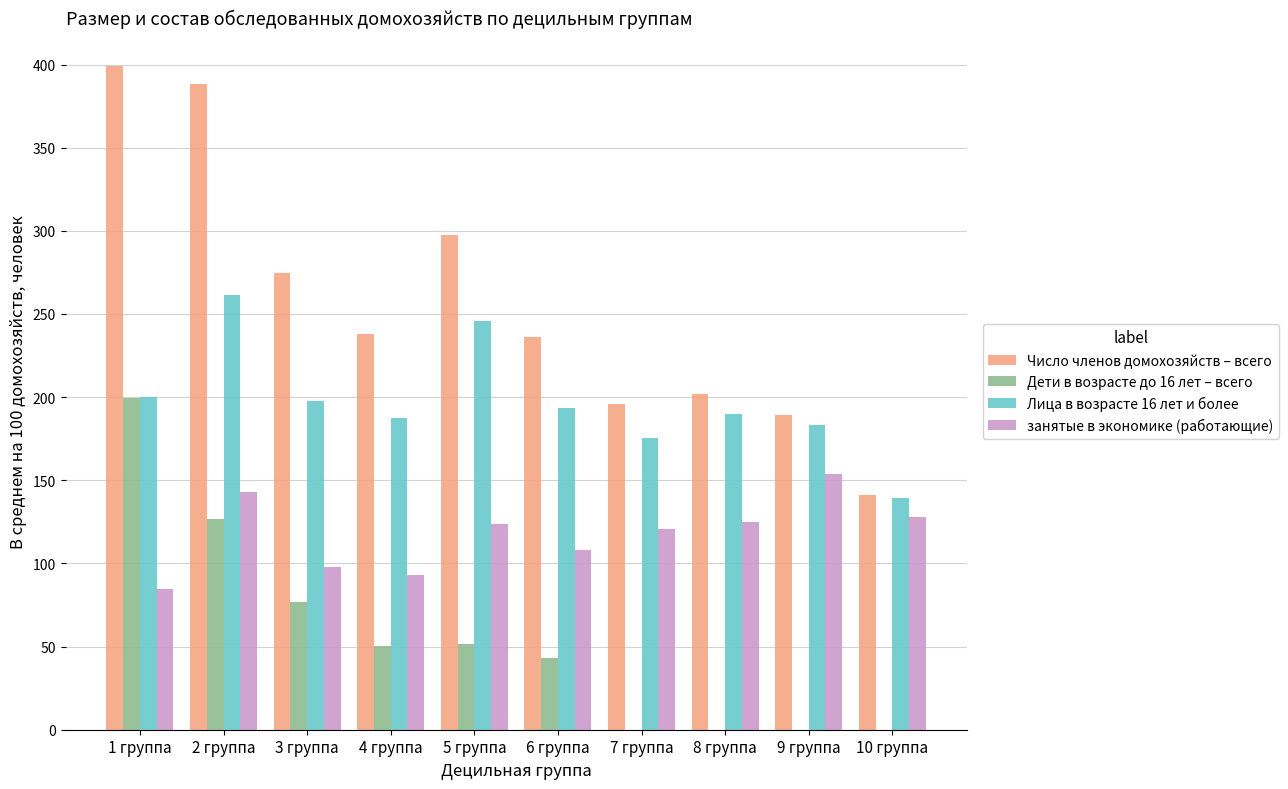

Which series has the largest range (max minus min)?

Число членов домохозяйств – всего